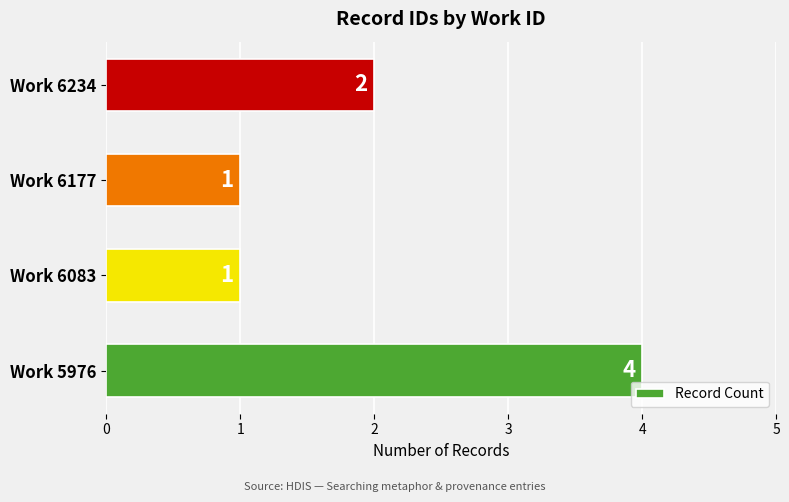

At which category does the chart reach its peak across all series?

Work 5976